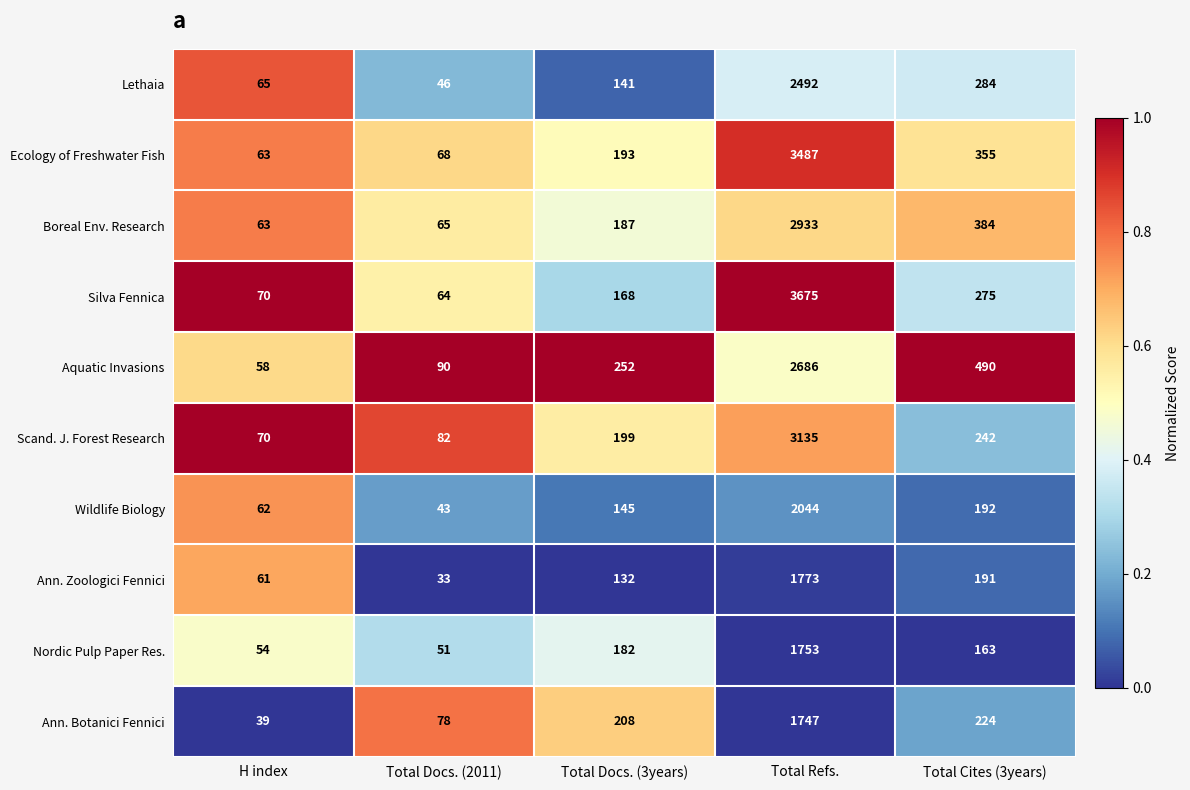

The Boreal Env. Research series shows 187 at Total Docs. (3years). True or false?

True